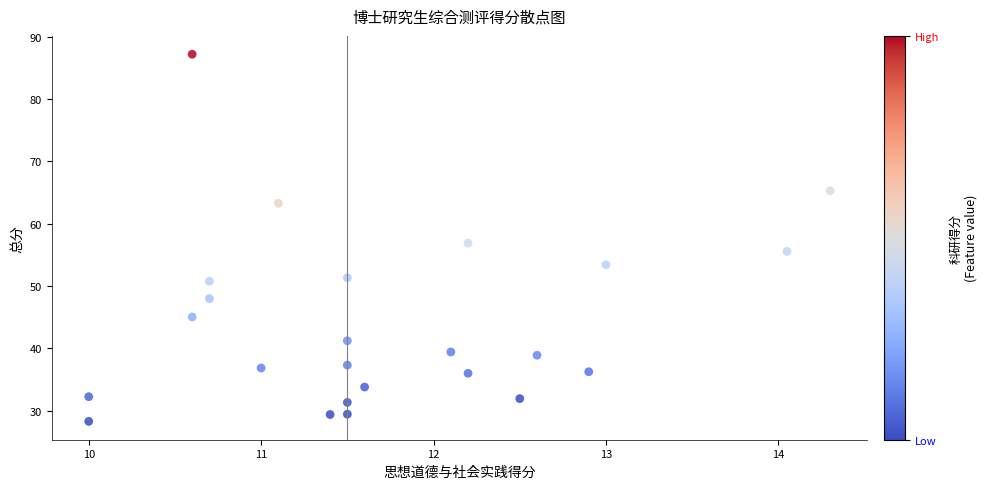

What is the range of X values (max minus min)?

4.3